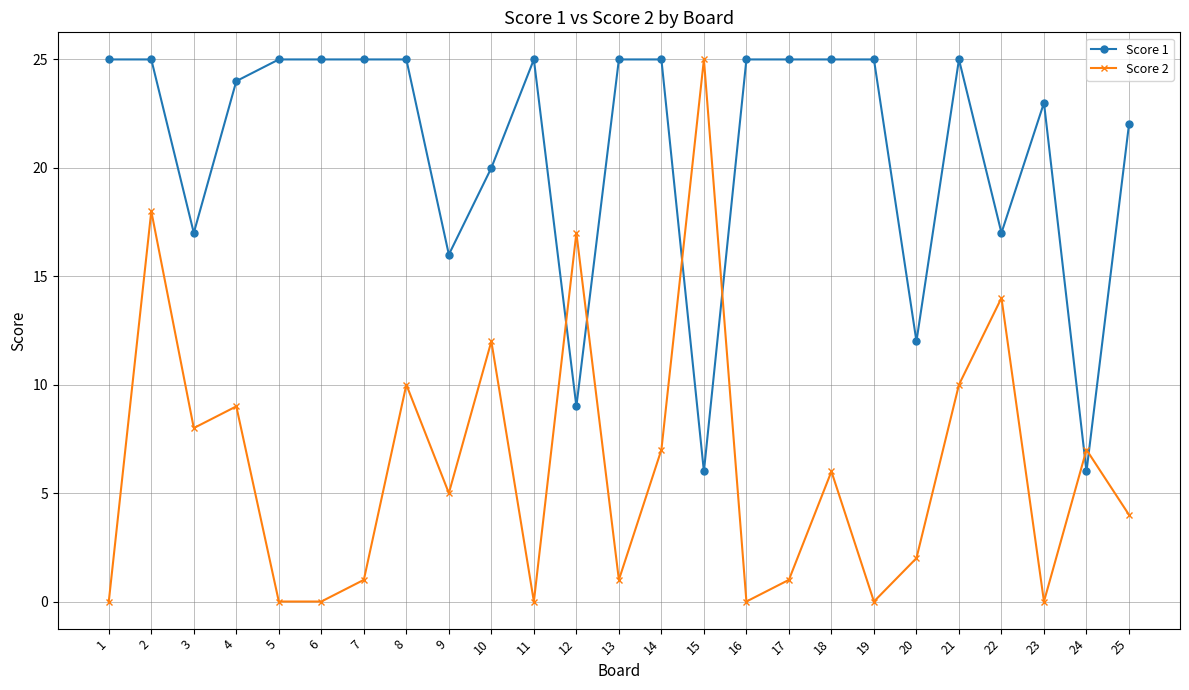

How many lines are shown in the chart?

2